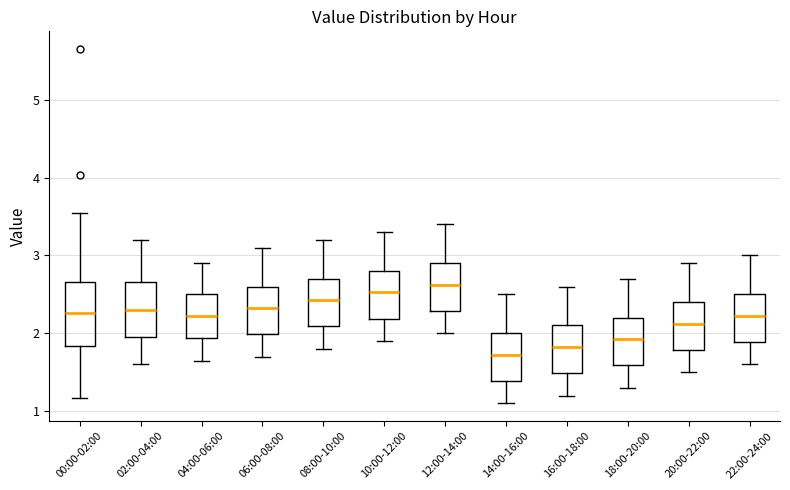

Comparing the boxes themselves (not the whiskers), which one is the tallest?

00:00-02:00